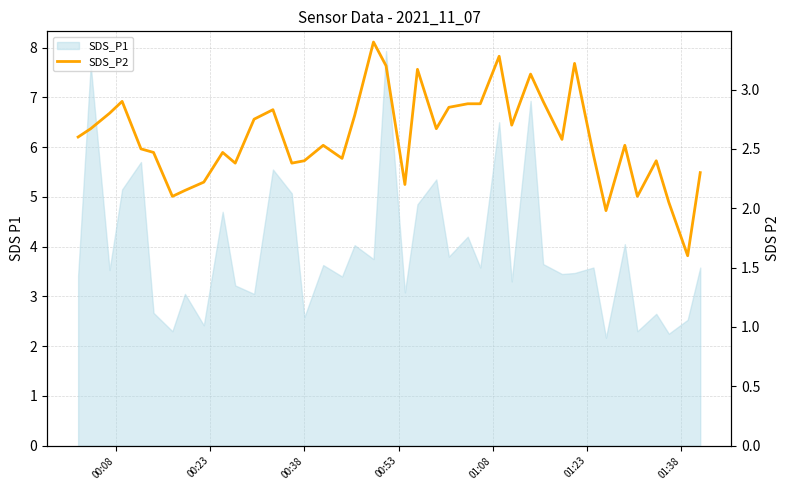

What is the greatest value displayed?

3.4